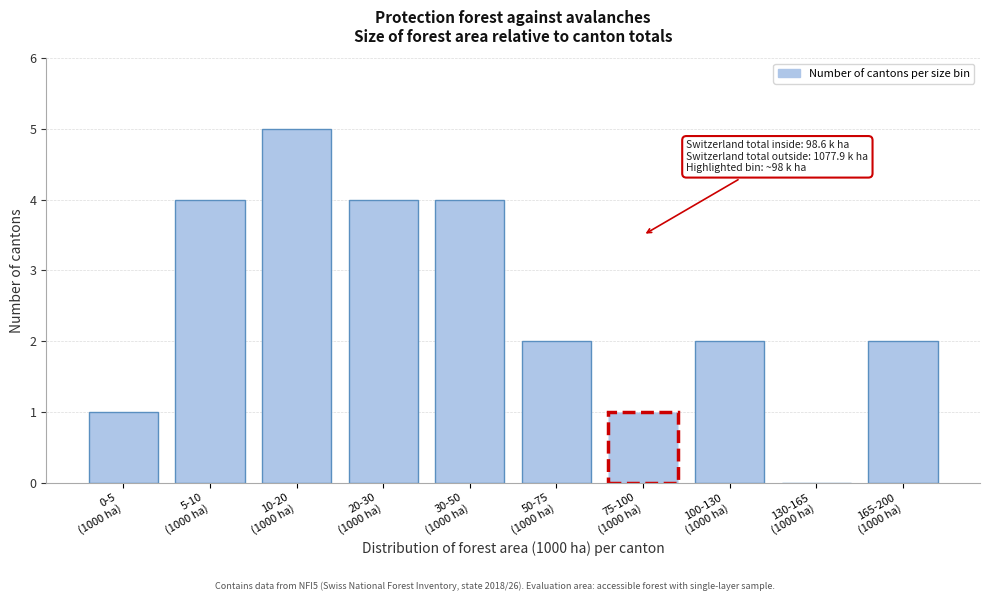

What is the sum of all values?

25